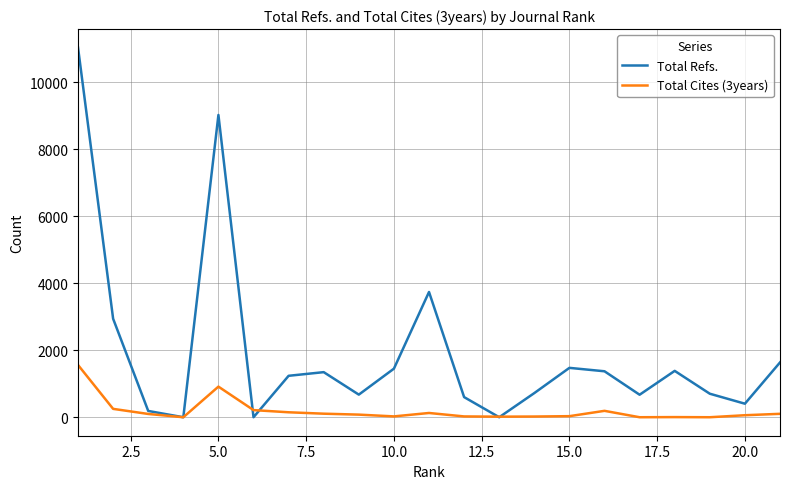

List the series in order of their peak value, lowest first.

Total Cites (3years), Total Refs.